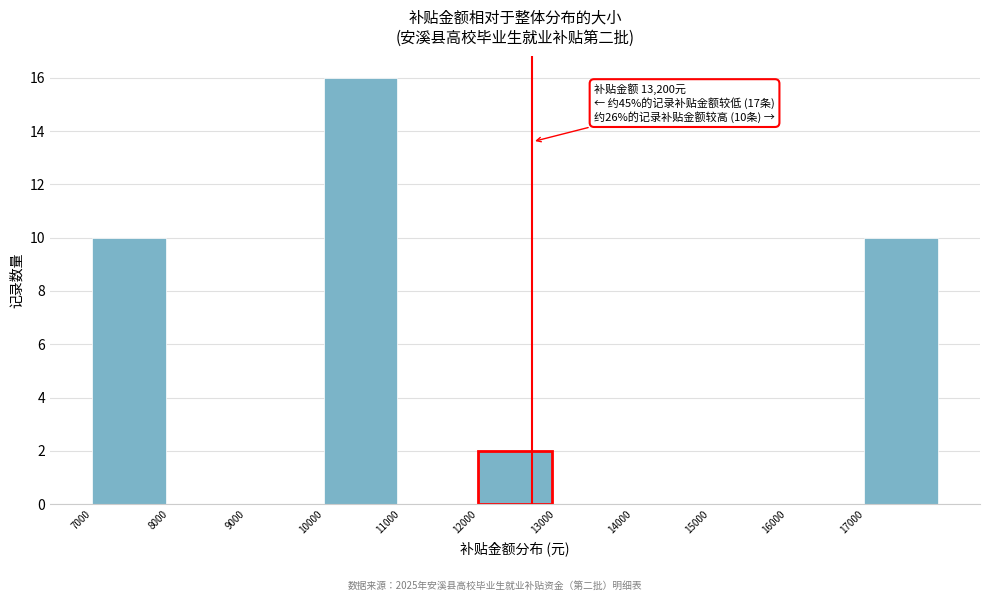

Reading left to right, transcribe all the data shown in this chart.

7000=10	8000=0	9000=0	10000=16	11000=0	12000=2	13000=0	14000=0	15000=0	16000=0	17000=10